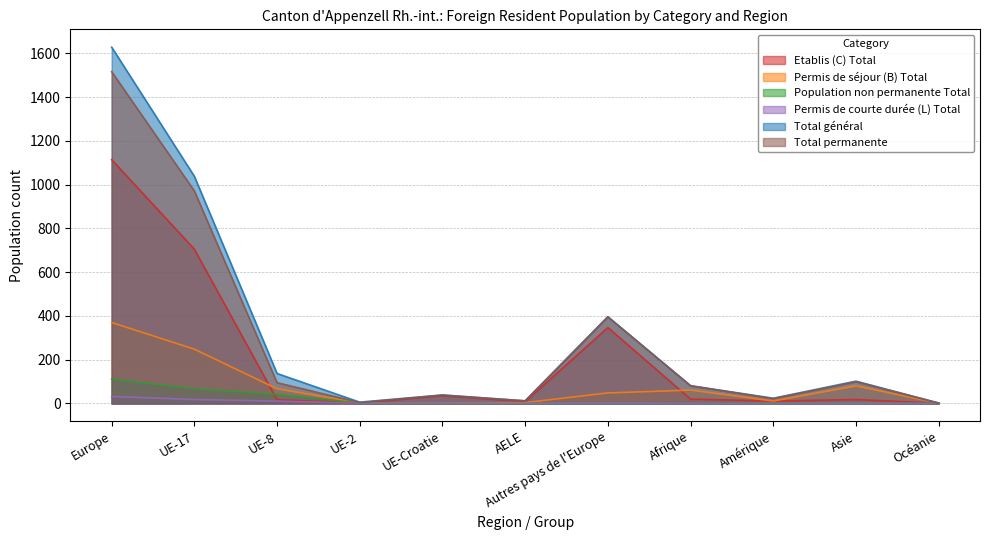

How many values in the Permis de séjour (B) Total series exceed 48?

5